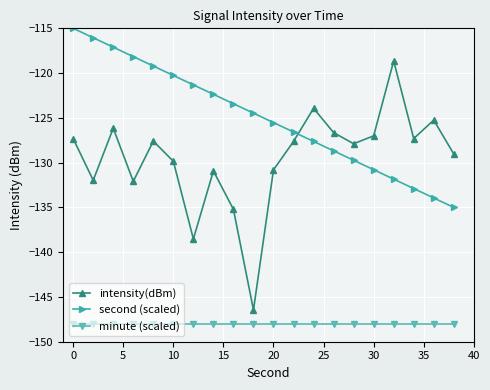

What is the greatest value displayed?

-115.0